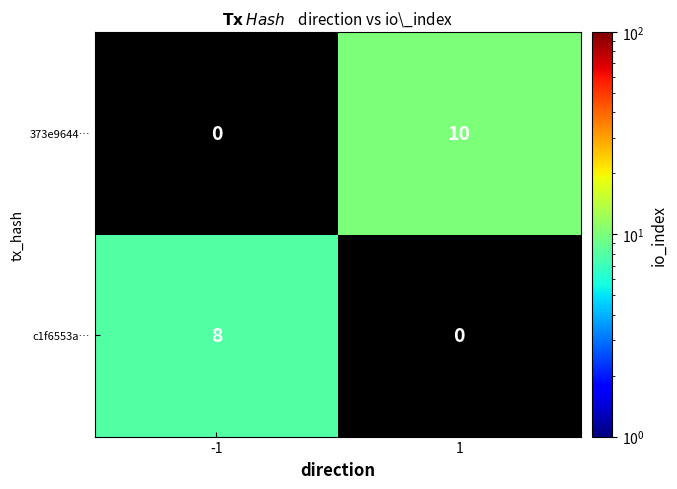

Is it true that c1f6553a… equals 8 at -1?

True